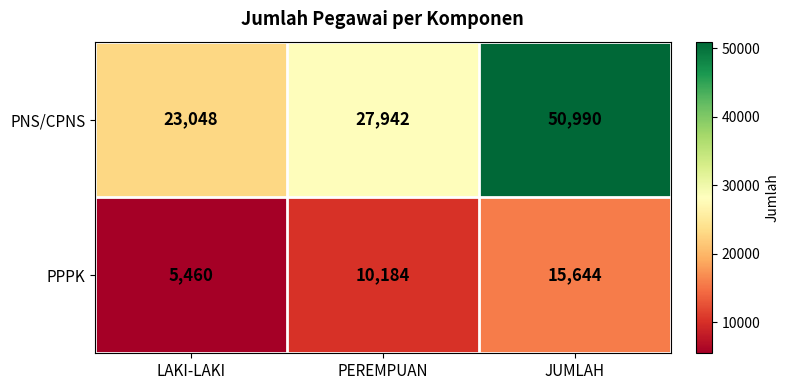

Which series has the largest range (max minus min)?

PNS/CPNS